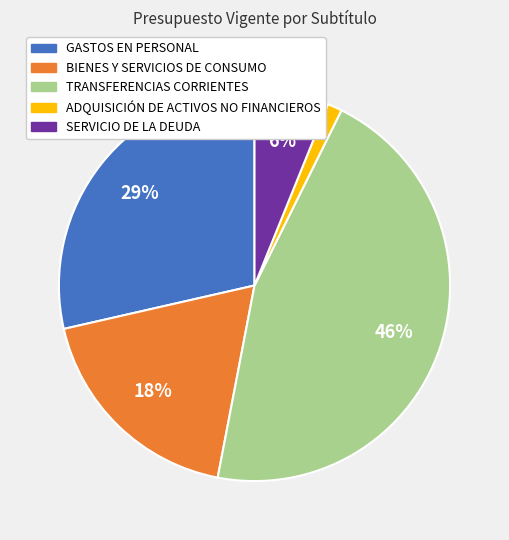

Do ADQUISICIÓN DE ACTIVOS NO FINANCIEROS and SERVICIO DE LA DEUDA together represent more than half of the pie?

No